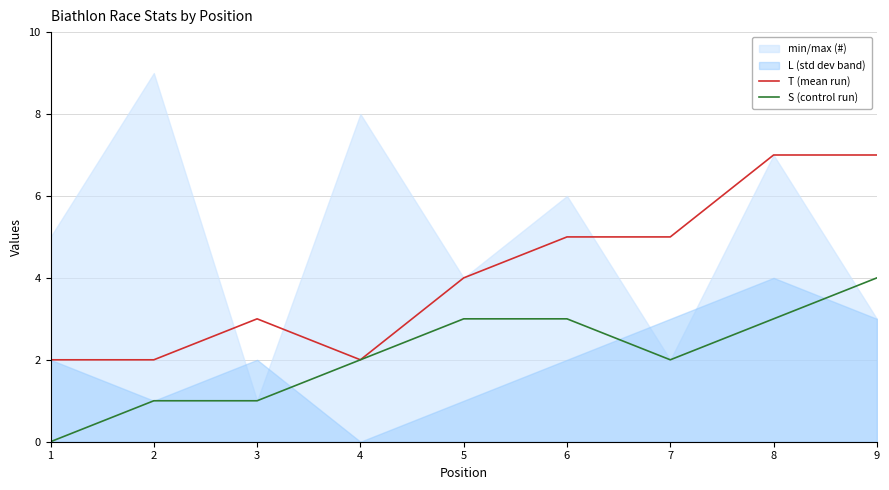

True or false: T (mean run) has a value of 7 at 5.

False